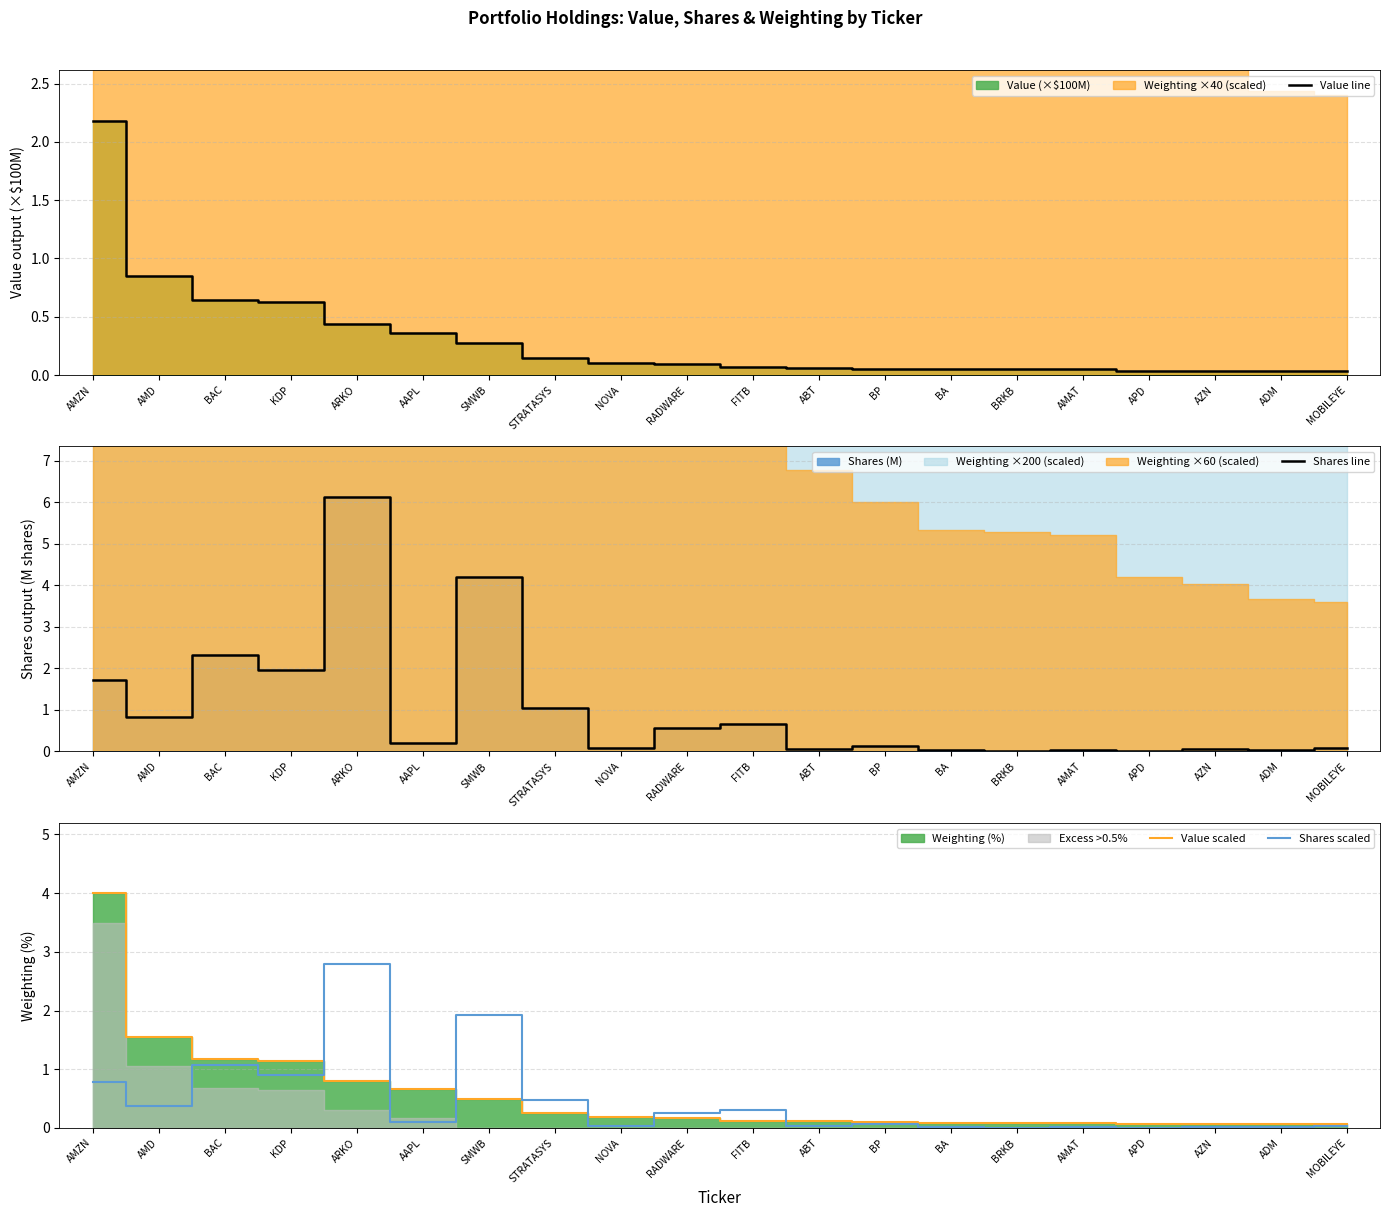

True or false: Shares line and Value scaled cross at least once.

True